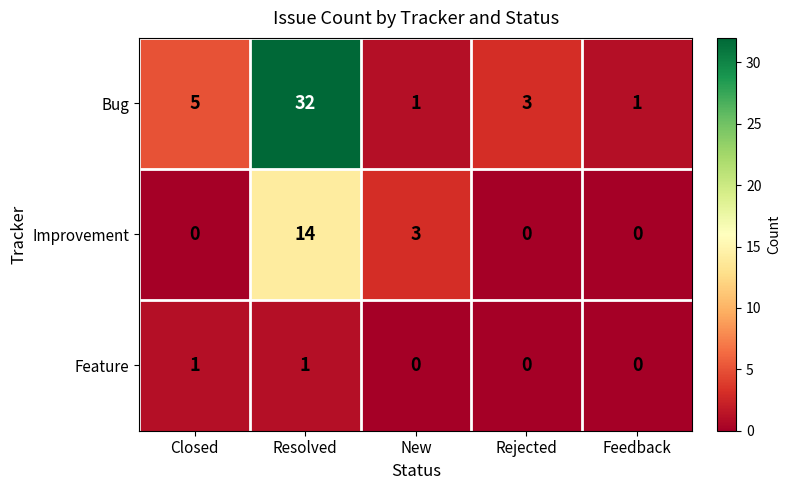

What is the total value across all series at Resolved?

47